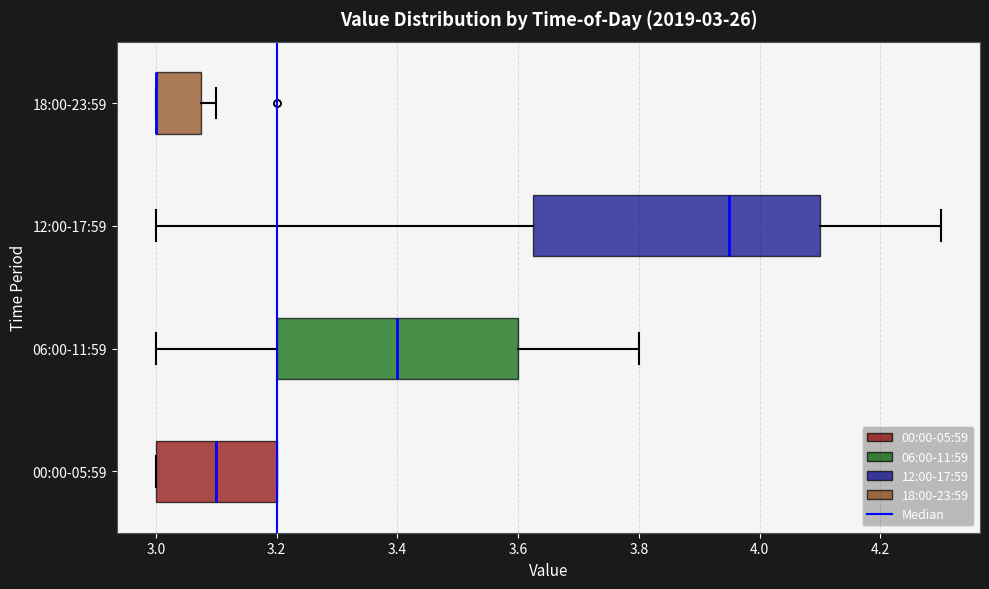

Which box is the widest, from its left edge to its right edge?

12:00-17:59